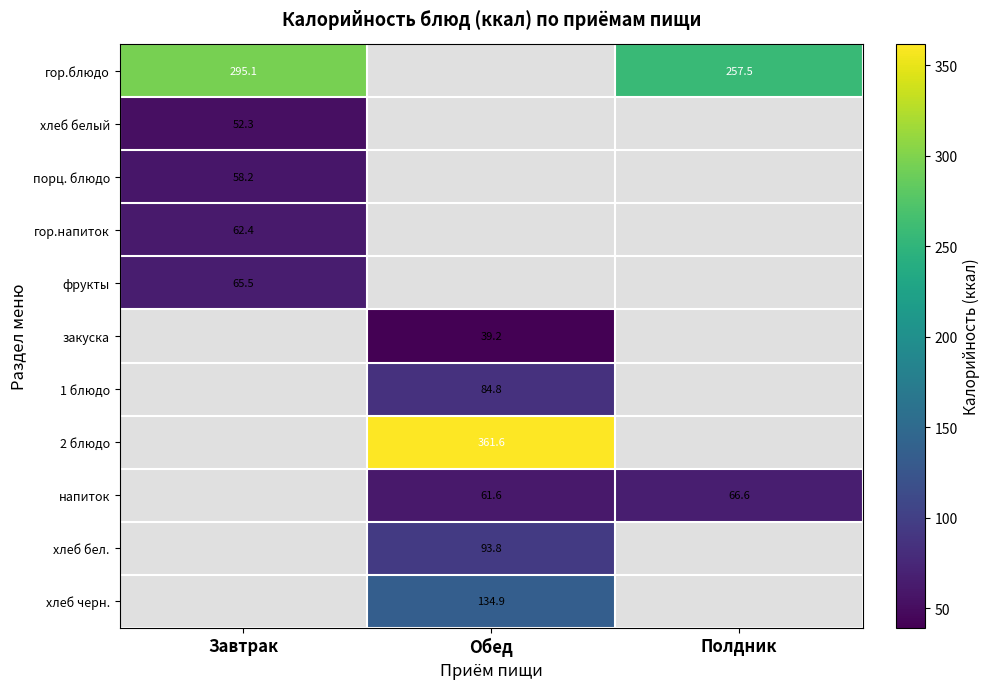

List the labels in order of порц. блюдо value, largest first.

Завтрак, Обед, Полдник